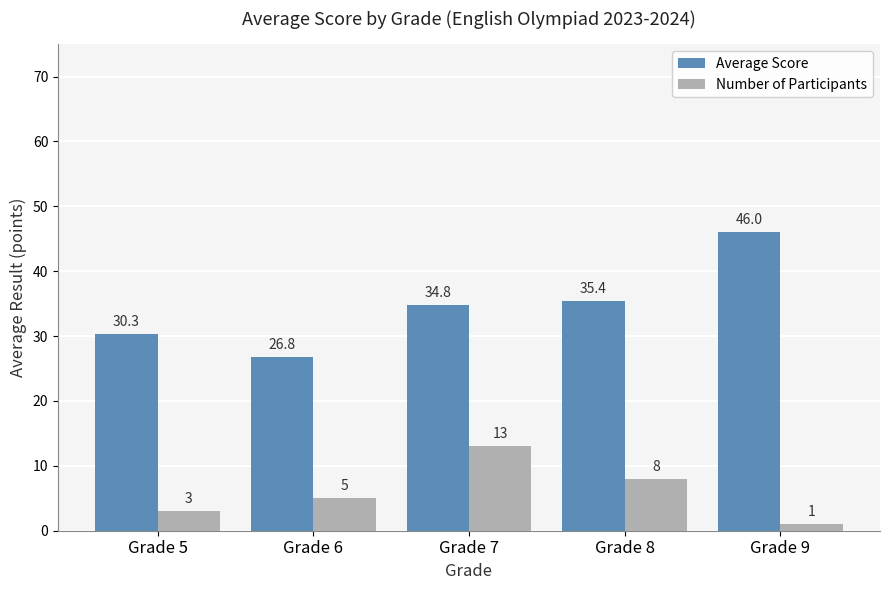

What is the spread (max minus min) of values at Grade 9?

45.0